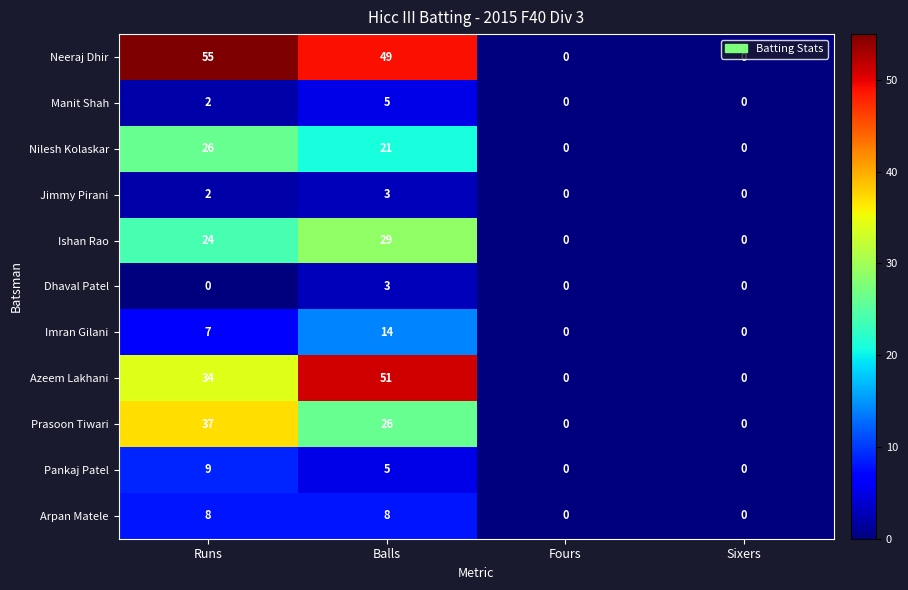

What is the approximate value of Nilesh Kolaskar at Balls, to the nearest 10?

20